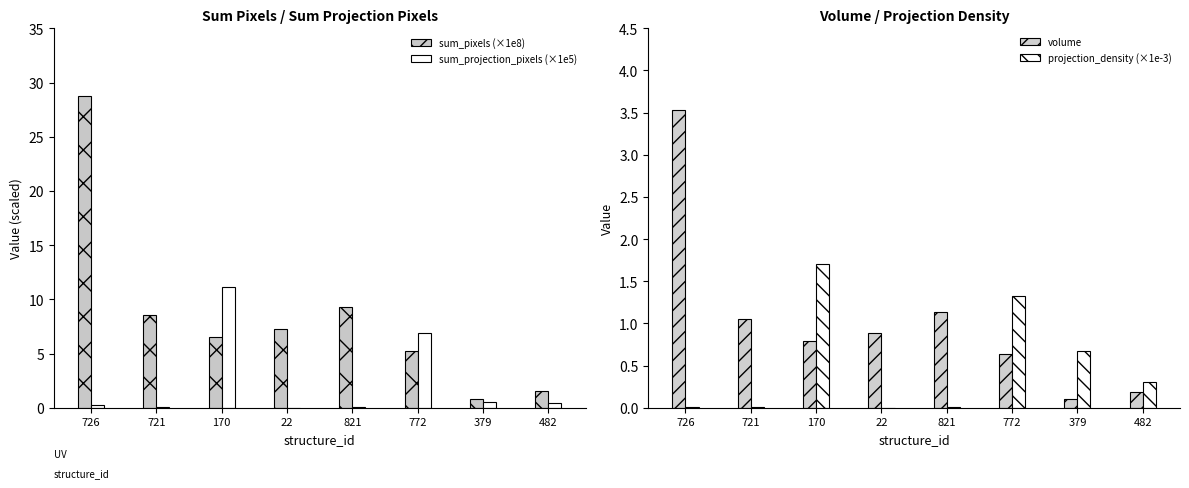

What is the value of the sum_pixels (×1e8) bar at the 6th from the left?

5.2